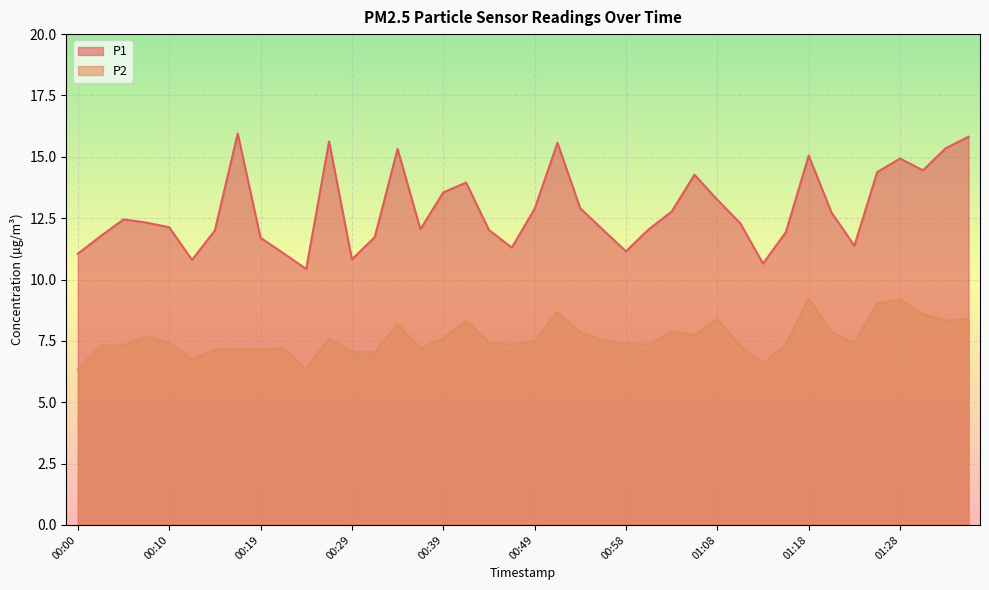

Does the chart display data point markers on the line(s)?

No